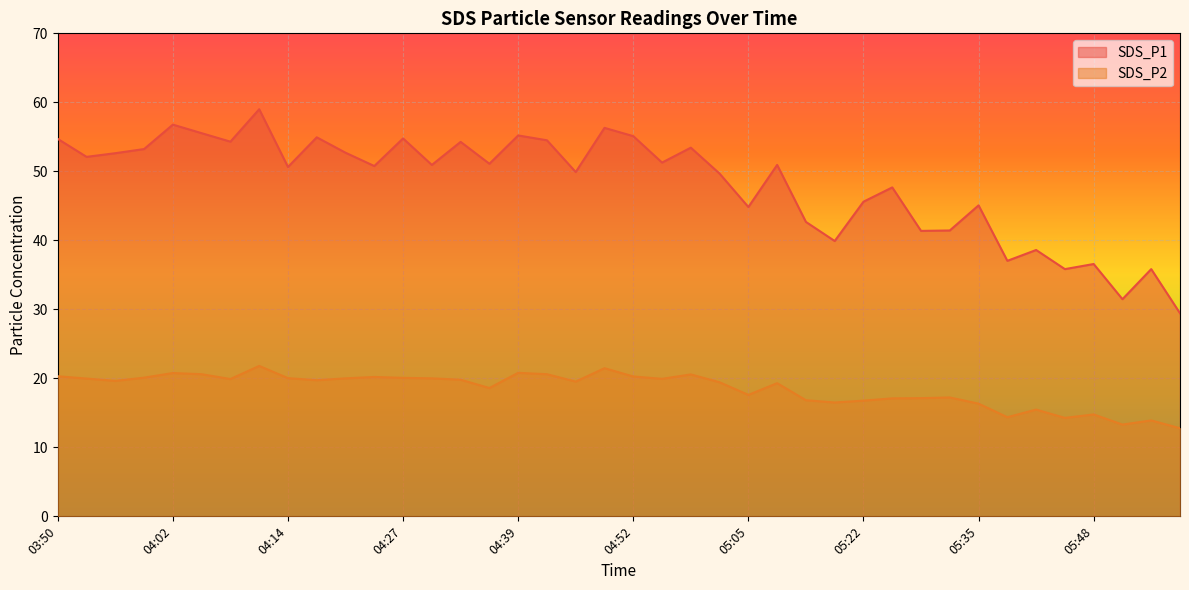

Which series has the largest range (max minus min)?

SDS_P1